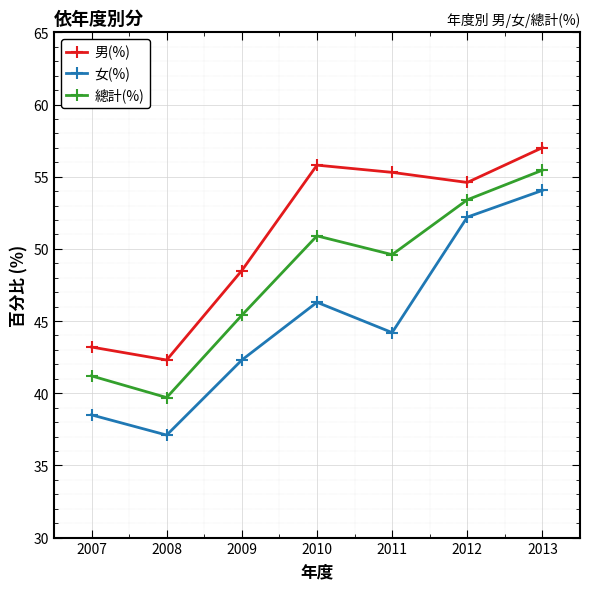

How many interior local valleys does the 總計(%) series have?

2